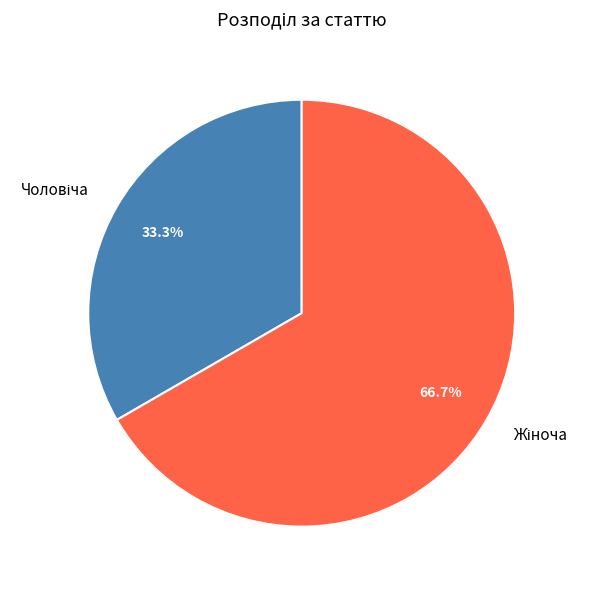

Is there any slice that represents more than half of the pie?

Yes